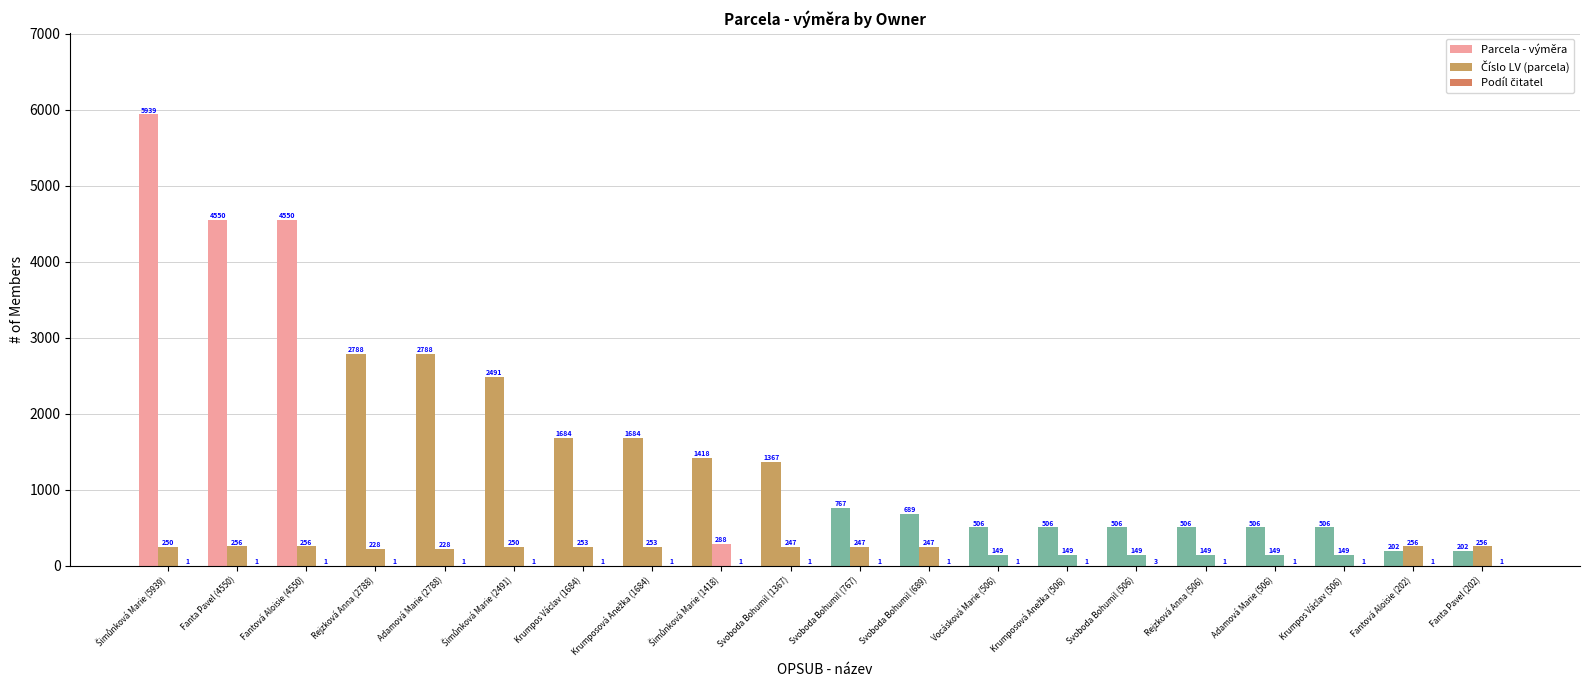

Does the chart contain stacked bars?

No